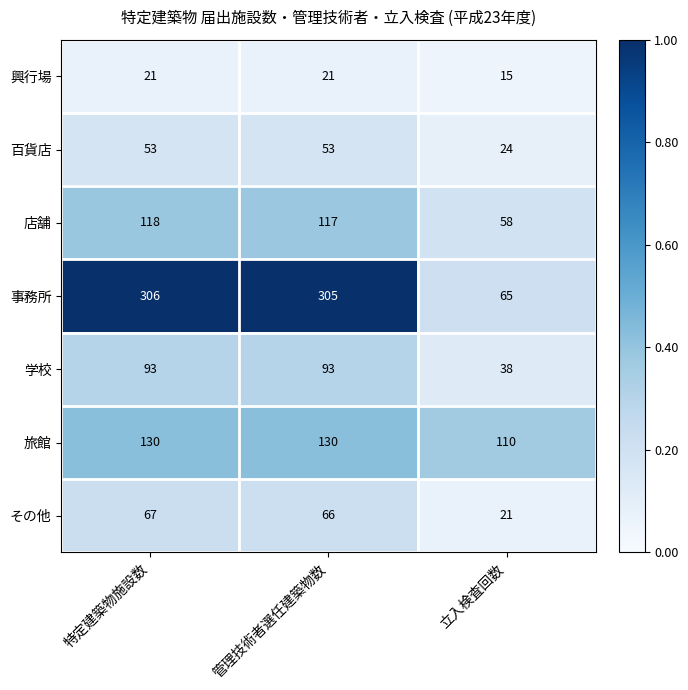

True or false: 百貨店 has a value of 35 at 特定建築物施設数.

False